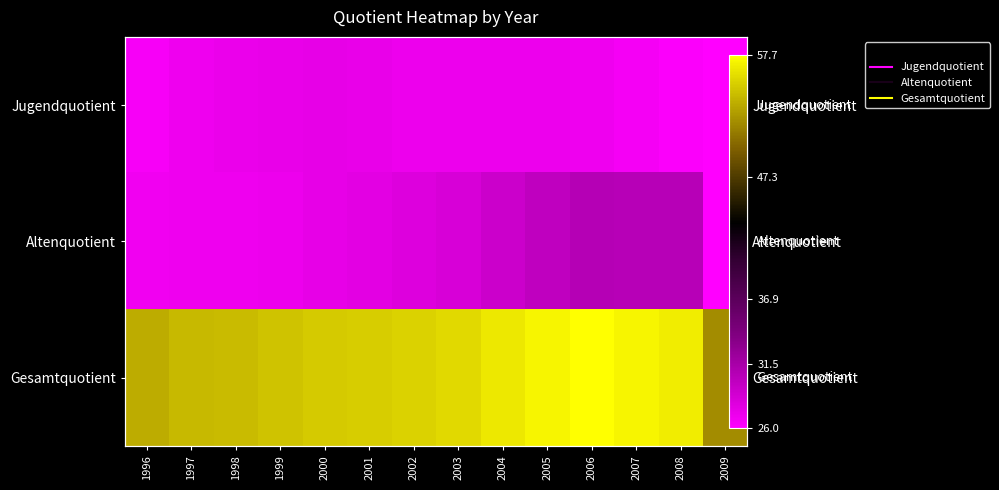

What is the difference between the maximum and second lowest values in the Jugendquotient series?

1.2